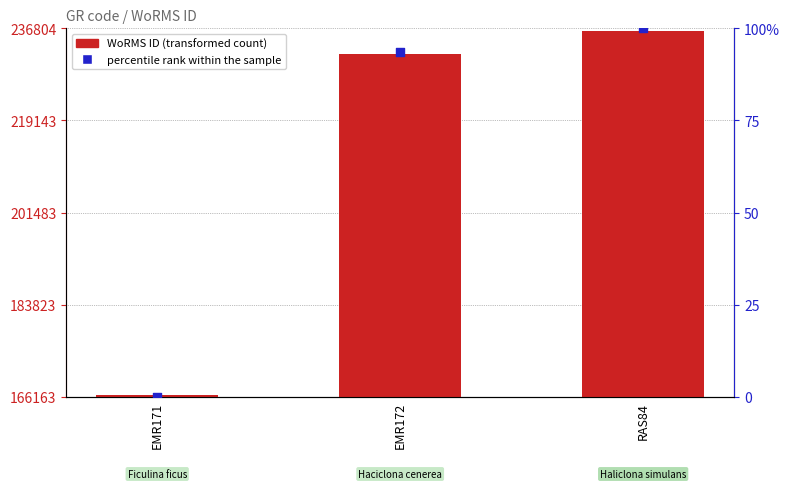

What is the total value across all series at RAS84?

236431.0